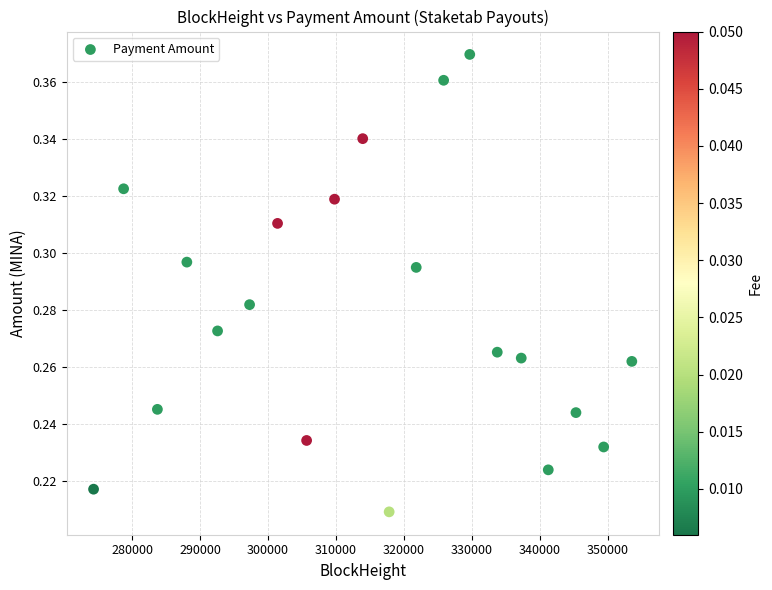

What is the range of X values (max minus min)?

79156.0